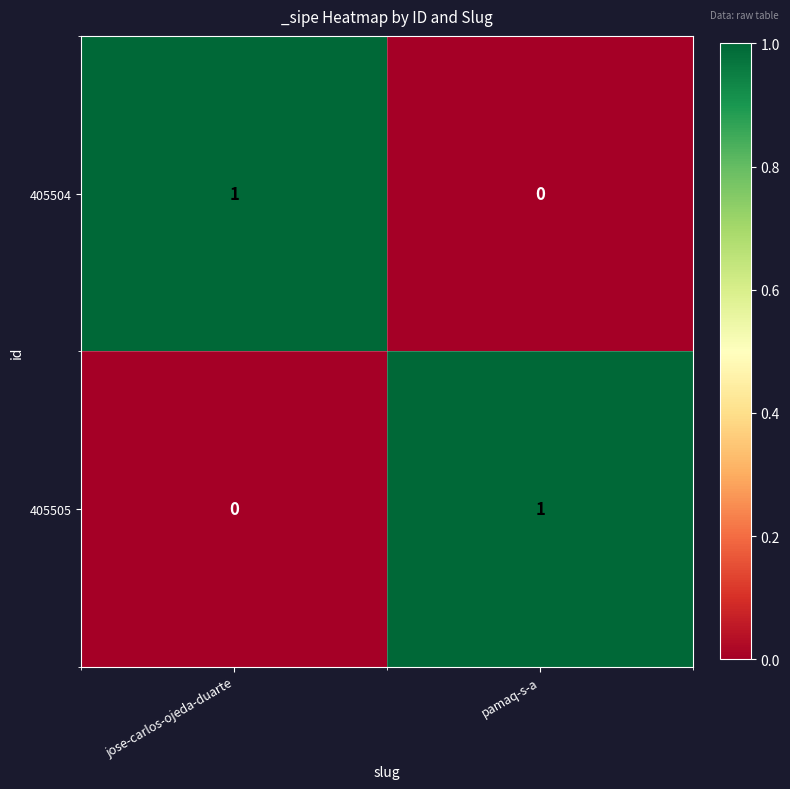

Reading left to right, what are all the values shown in this chart?

405504: 1	0
405505: 0	1